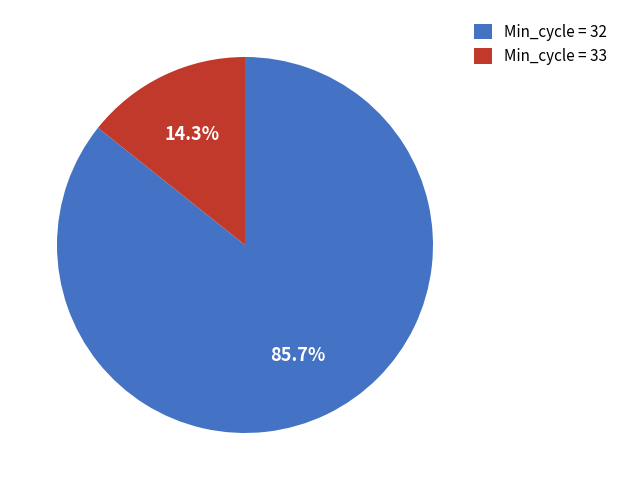

Rank the categories by value from lowest to highest.

Min_cycle = 33, Min_cycle = 32